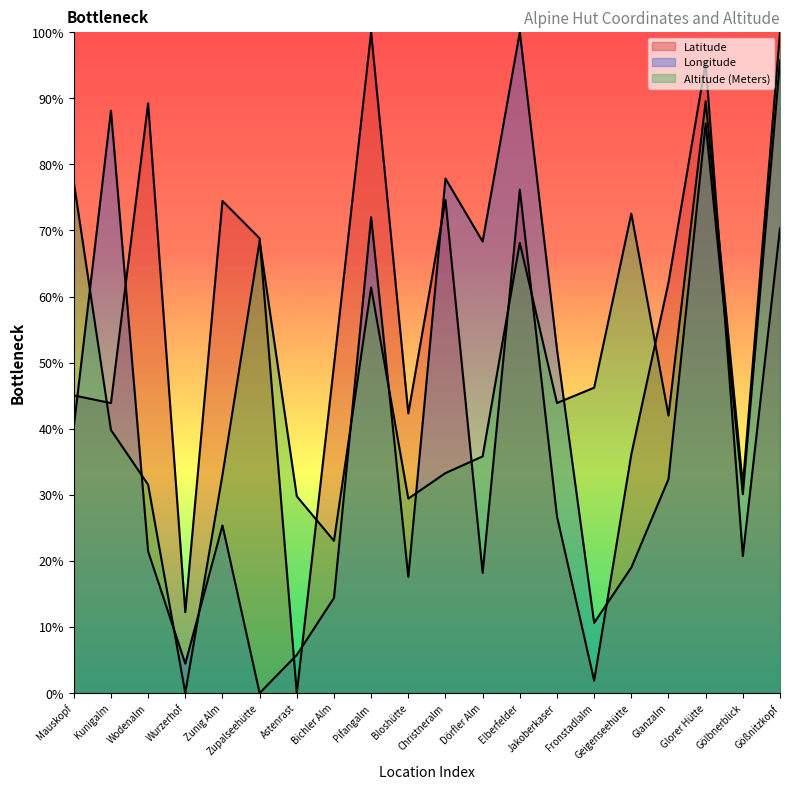

List the labels in order of Latitude value, smallest first.

Astenrast, Fronstadlalm, Wurzerhof, Dörfler Alm, Gölbnerblick, Jakoberkaser, Geigenseehütte, Bloshütte, Kunigalm, Mauskopf, Bichler Alm, Glanzalm, Zupalseehütte, Gößnitzkopf, Zunig Alm, Christneralm, Elberfelder, Wodenalm, Glorer Hütte, Pifangalm